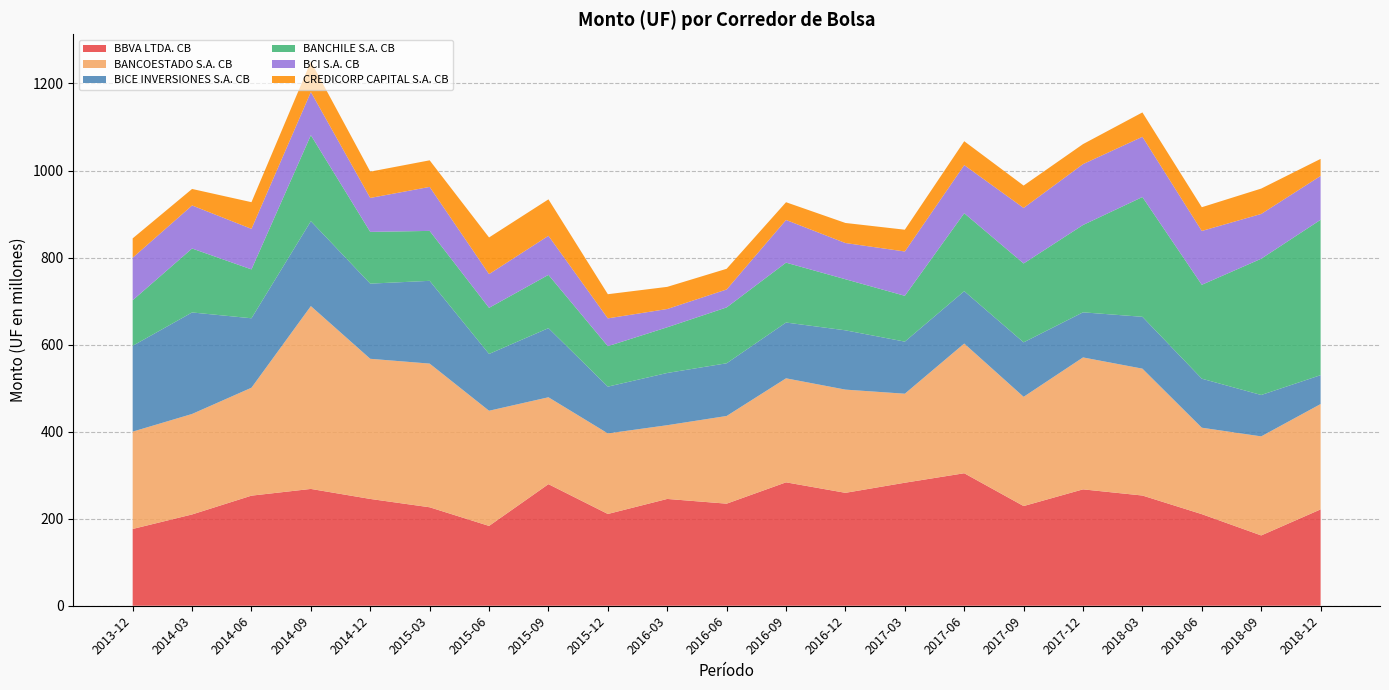

Reading left to right, extract all data points from this chart.

BBVA LTDA. CB: 2013-12=176390448.7	2014-03=209748688.6	2014-06=252941064.1	2014-09=268393168.0	2014-12=245390356.4	2015-03=226243437.4	2015-06=183379323.2	2015-09=279357978.5	2015-12=210846195.5	2016-03=245386660.2	2016-06=234533607.8	2016-09=283538452.4	2016-12=259422894.8	2017-03=282655389.3	2017-06=304429293.8	2017-09=229050786.4	2017-12=267404314.0	2018-03=253242582.6	2018-06=210447555.9	2018-09=161527163.8	2018-12=221378102.4
BANCOESTADO S.A. CB: 2013-12=223652690.4	2014-03=230900555.1	2014-06=248027548.3	2014-09=420128914.9	2014-12=322021886.4	2015-03=330124867.3	2015-06=264663455.8	2015-09=199650775.2	2015-12=185157173.9	2016-03=169439255.8	2016-06=201501048.6	2016-09=239018145.0	2016-12=237166875.8	2017-03=204521537.8	2017-06=298018071.3	2017-09=251006807.4	2017-12=303149406.8	2018-03=291515594.9	2018-06=198622130.5	2018-09=227614651.4	2018-12=242050317.7
BICE INVERSIONES S.A. CB: 2013-12=197176700.4	2014-03=233233294.9	2014-06=159549758.1	2014-09=195080914.9	2014-12=172691850.5	2015-03=190164648.2	2015-06=130494426.8	2015-09=158835692.9	2015-12=107425448.6	2016-03=120001737.8	2016-06=121082691.5	2016-09=128171213.9	2016-12=136222262.8	2017-03=119676983.0	2017-06=120322866.6	2017-09=125152315.6	2017-12=103619857.4	2018-03=119123768.7	2018-06=112620937.0	2018-09=95091115.8	2018-12=66383183.2
BANCHILE S.A. CB: 2013-12=104748323.3	2014-03=146966717.4	2014-06=112291956.9	2014-09=197622050.9	2014-12=118899371.1	2015-03=114743443.5	2015-06=105970212.7	2015-09=122385689.5	2015-12=92970780.7	2016-03=104999694.1	2016-06=128344877.1	2016-09=137580019.0	2016-12=117379614.0	2017-03=105275597.8	2017-06=179136892.2	2017-09=181265651.4	2017-12=200651157.7	2018-03=275226666.1	2018-06=215771562.7	2018-09=313116727.8	2018-12=357007572.8
BCI S.A. CB: 2013-12=97719339.7	2014-03=98880473.7	2014-06=93148828.0	2014-09=99291137.4	2014-12=77982432.8	2015-03=101111686.8	2015-06=77521829.4	2015-09=89833419.8	2015-12=63889297.6	2016-03=41988787.1	2016-06=41239493.7	2016-09=98087992.1	2016-12=83211428.3	2017-03=101825600.6	2017-06=110526534.9	2017-09=127581231.4	2017-12=139921137.4	2018-03=138412323.3	2018-06=123704034.9	2018-09=102879638.2	2018-12=100757906.4
CREDICORP CAPITAL S.A. CB: 2013-12=44405502.5	2014-03=37918207.3	2014-06=61313832.3	2014-09=69993546.3	2014-12=60476744.3	2015-03=61059739.6	2015-06=84177813.7	2015-09=83710736.5	2015-12=55511606.3	2016-03=50876435.6	2016-06=47516439.3	2016-09=40775851.9	2016-12=46099458.1	2017-03=50048017.1	2017-06=54899443.2	2017-09=51392141.8	2017-12=45959269.8	2018-03=55993518.4	2018-06=54523712.3	2018-09=58289413.2	2018-12=39147753.3